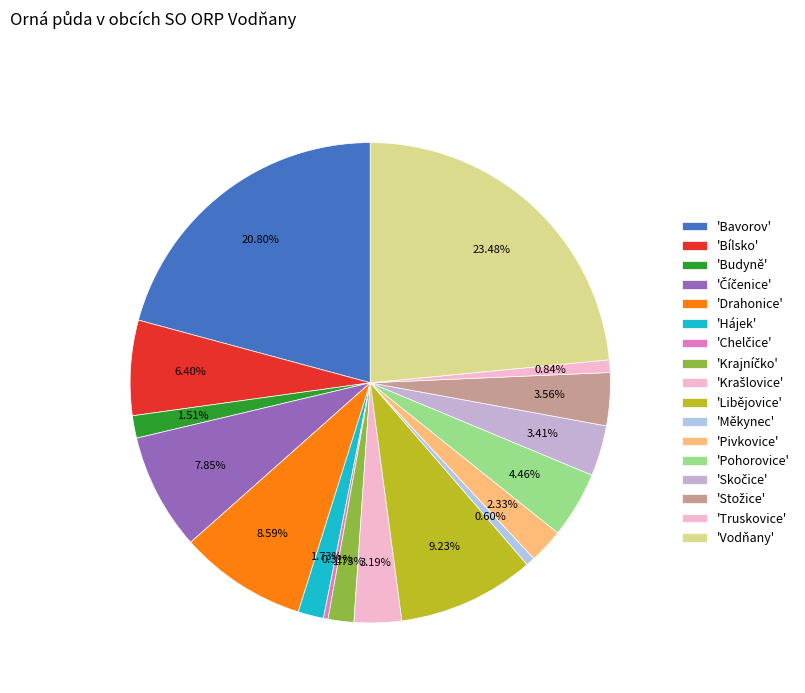

How many slices are in this pie chart?

17